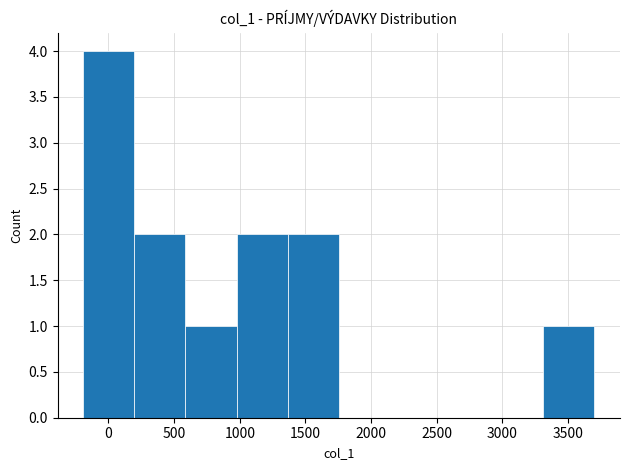

Reading left to right, transcribe this chart: for each bar, give the range it covers on the x-axis and its height. Neither the bar edges nor the heights are printed on the chart, so give them approximately, as read against the axes.

-200 to 200: 4
200 to 600: 2
600 to 1000: 1
1000 to 1350: 2
1350 to 1750: 2
1750 to 2150: 0
2150 to 2550: 0
2550 to 2900: 0
2900 to 3300: 0
3300 to 3700: 1